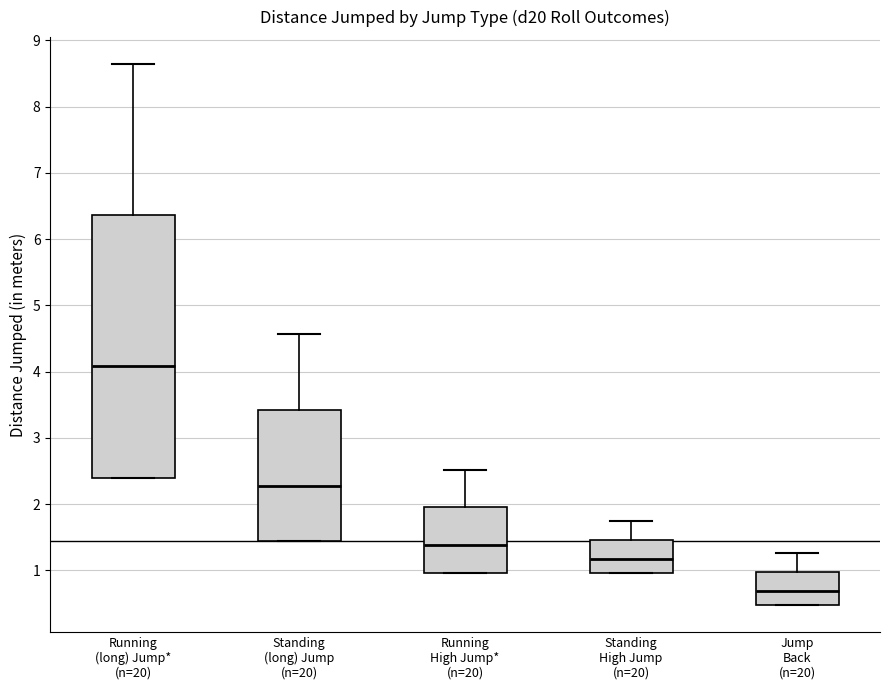

Which box is the tallest, from its lower edge to its upper edge?

Running (long) Jump* (n=20)